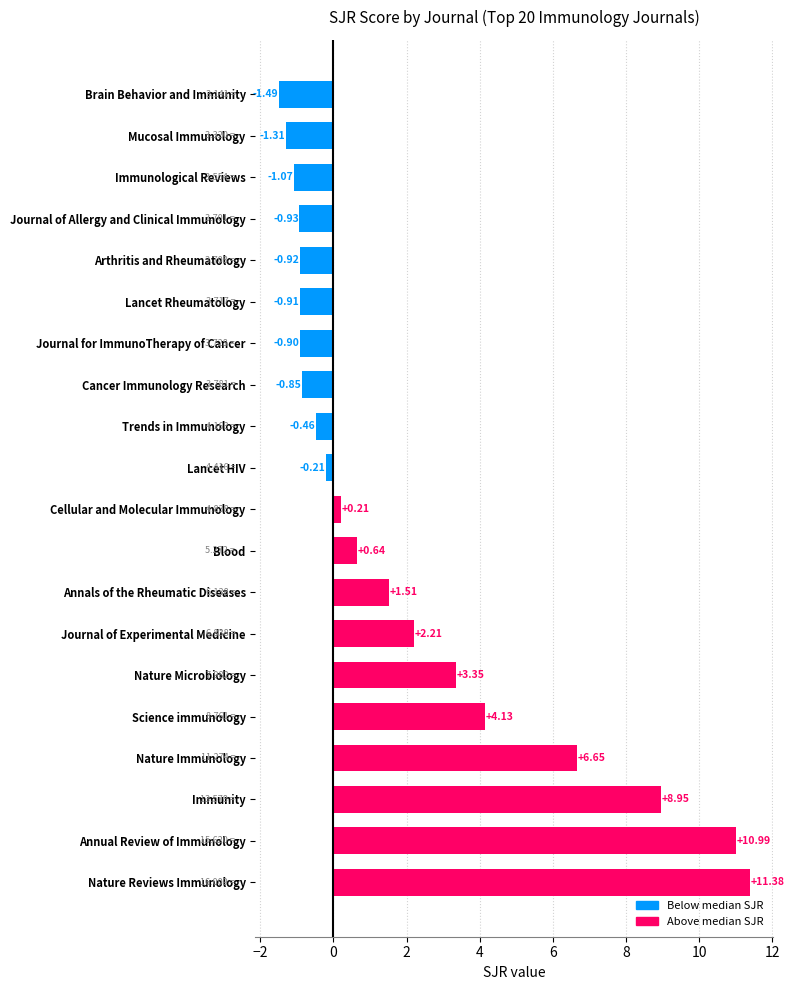

Between Journal of Experimental Medicine and Blood, which is larger?

Journal of Experimental Medicine